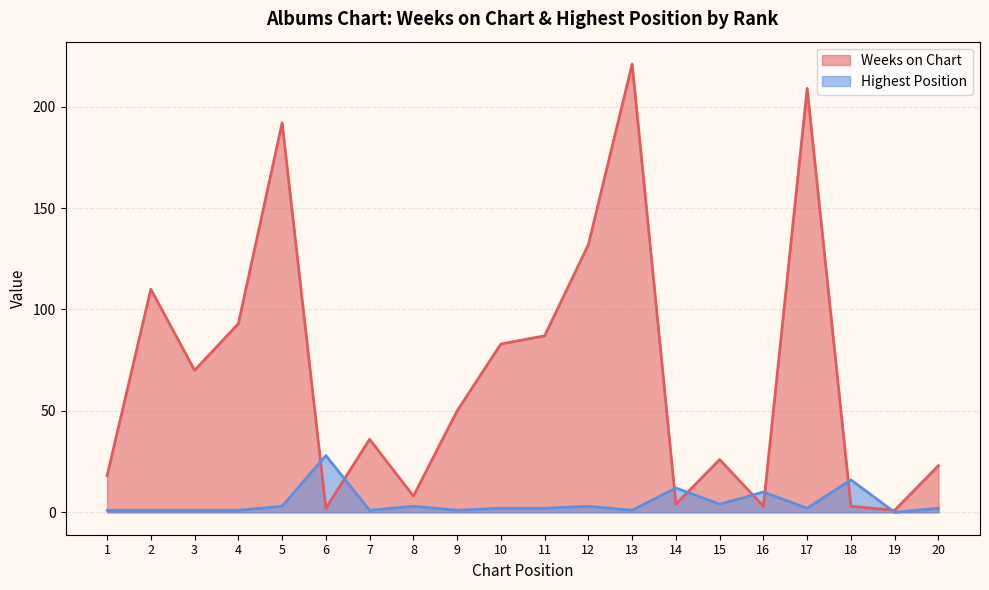

At which label is the value closest to 111?

2